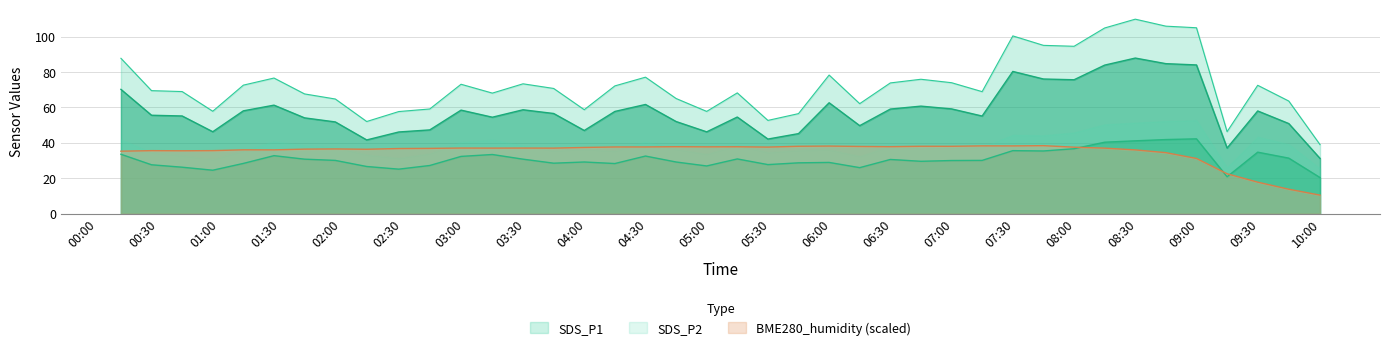

True or false: SDS_P2 and SDS_P1 cross at least once.

False